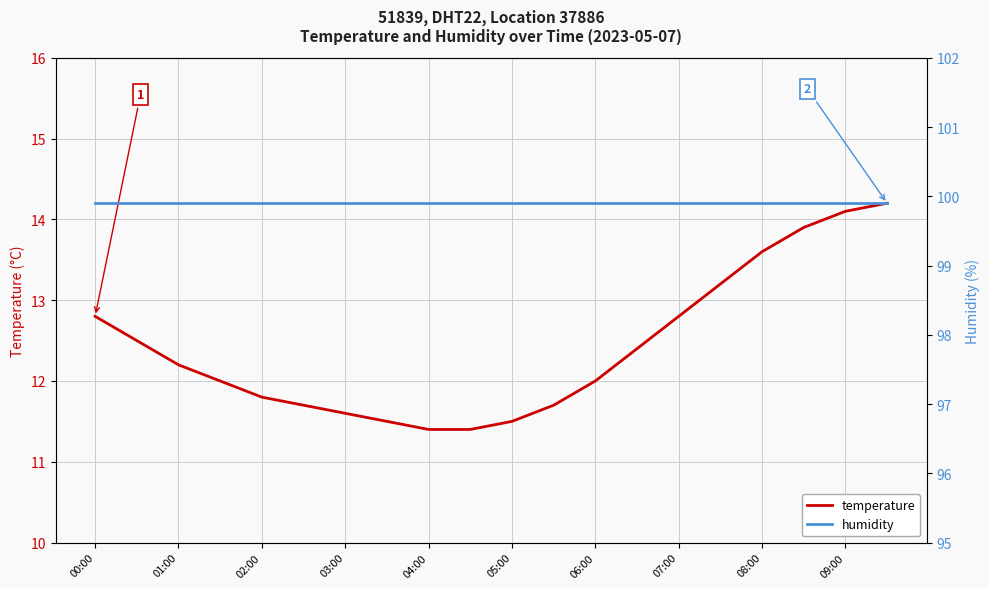

The temperature series shows 21.6 at 09:00. True or false?

False